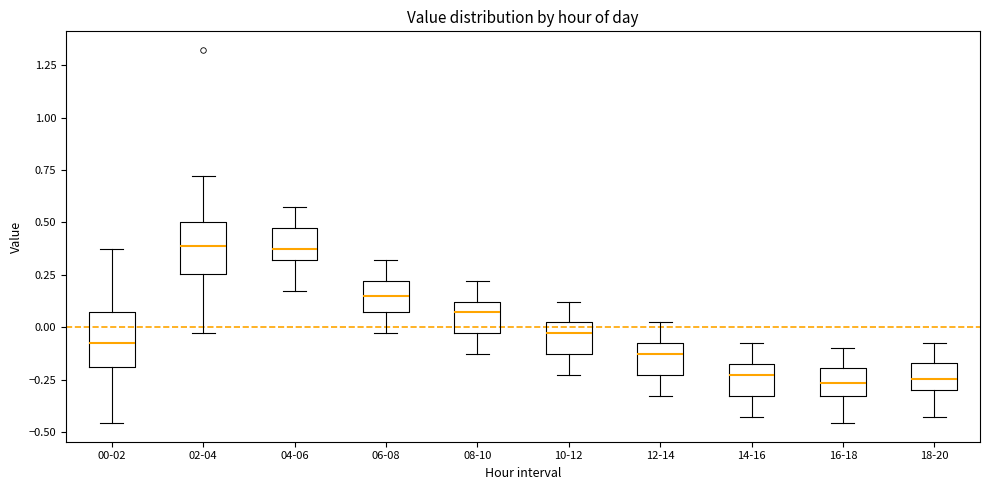

Reading left to right, read every box against the y-axis: the position of its median line, the range the box covers, and the ends of its whiskers. The values are not printed on the chart, so give them approximately, as read against the axis.

00-02: median -0.10, box -0.20 to 0.05, whiskers -0.45 to 0.35
02-04: median 0.40, box 0.25 to 0.50, whiskers -0.05 to 0.70
04-06: median 0.35, box 0.30 to 0.45, whiskers 0.15 to 0.55
06-08: median 0.15, box 0.05 to 0.20, whiskers -0.05 to 0.30
08-10: median 0.05, box -0.05 to 0.10, whiskers -0.15 to 0.20
10-12: median -0.05, box -0.15 to 0.00, whiskers -0.25 to 0.10
12-14: median -0.15, box -0.25 to -0.10, whiskers -0.35 to 0.00
14-16: median -0.25, box -0.35 to -0.20, whiskers -0.45 to -0.10
16-18: median -0.25, box -0.35 to -0.20, whiskers -0.45 to -0.10
18-20: median -0.25, box -0.30 to -0.15, whiskers -0.45 to -0.10